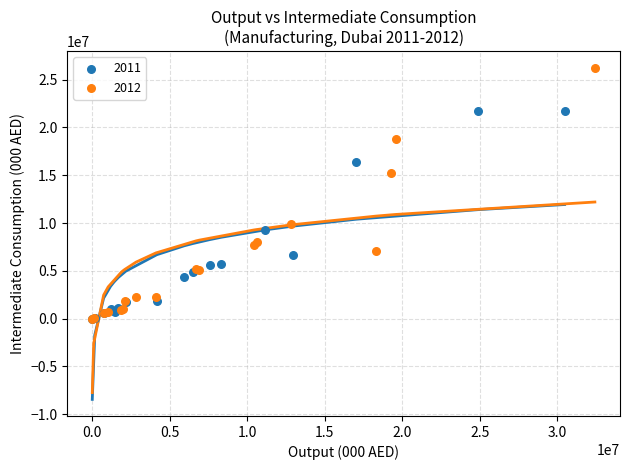

What are all the series names shown in the legend?

2011, 2012